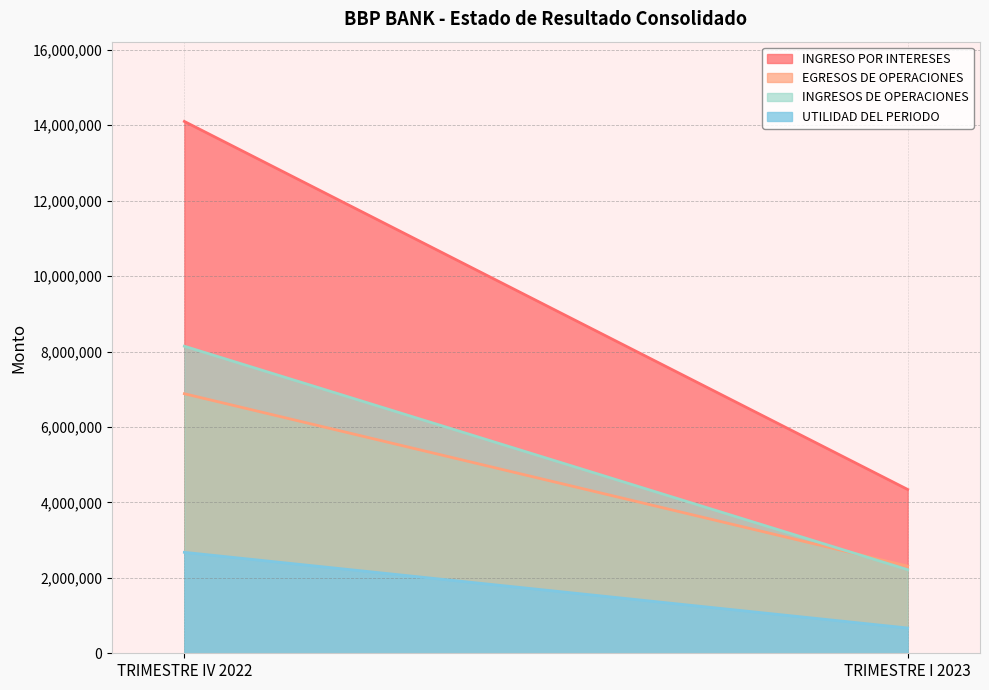

Which category has the highest value in the INGRESOS DE OPERACIONES series?

TRIMESTRE IV 2022